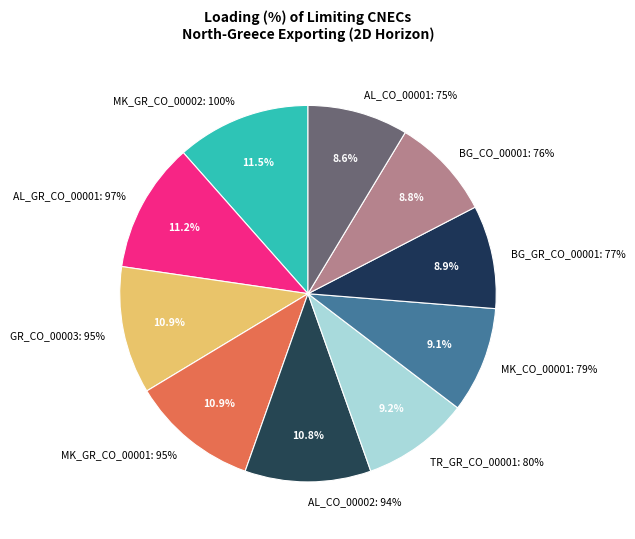

How many slices are in this pie chart?

10